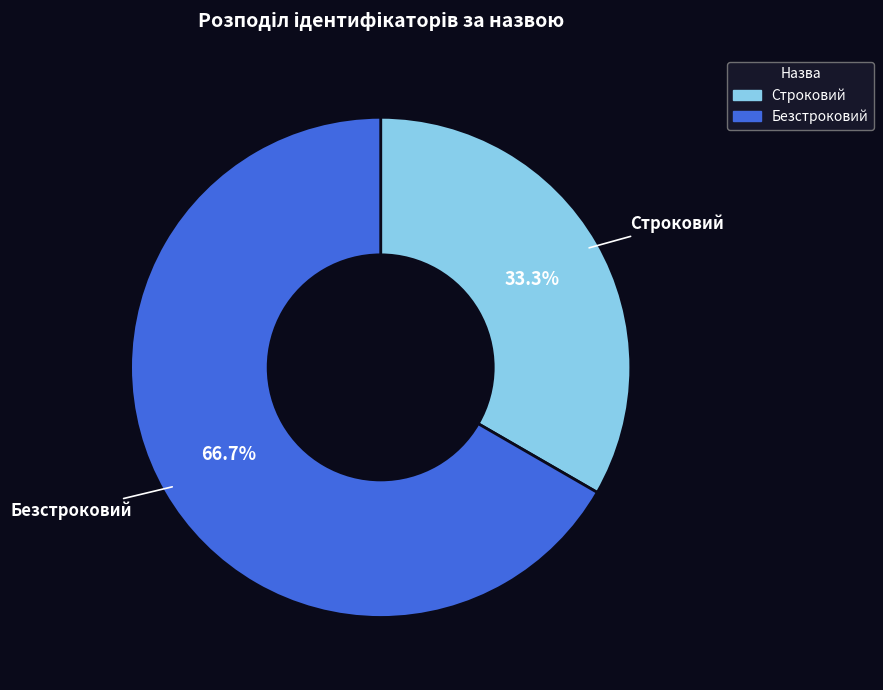

To the nearest percent, what percentage of the pie is Безстроковий?

67%